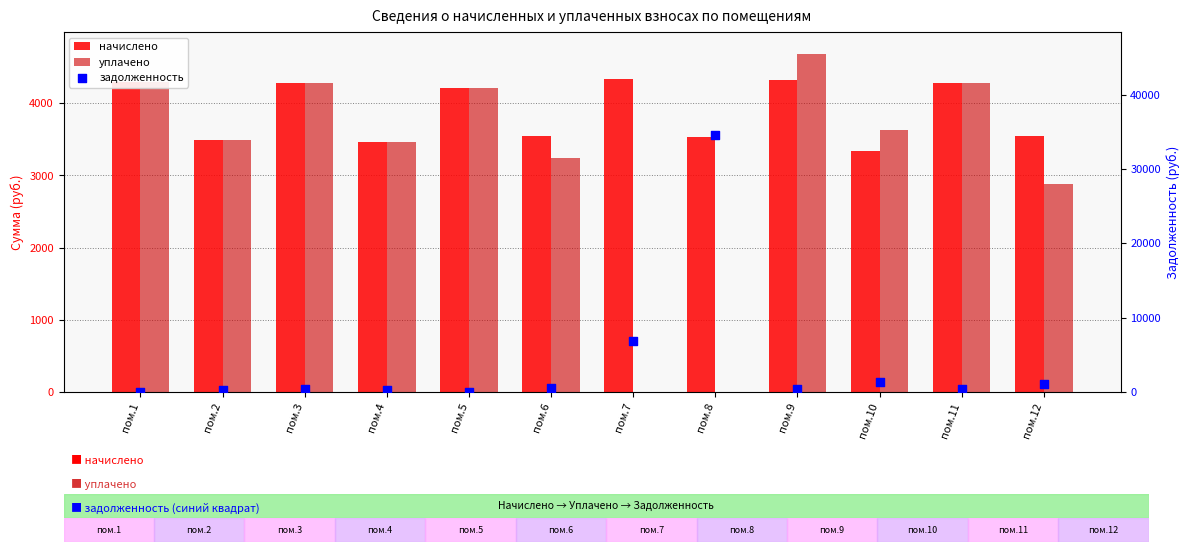

What is the total value across all series at пом.7?

11236.1